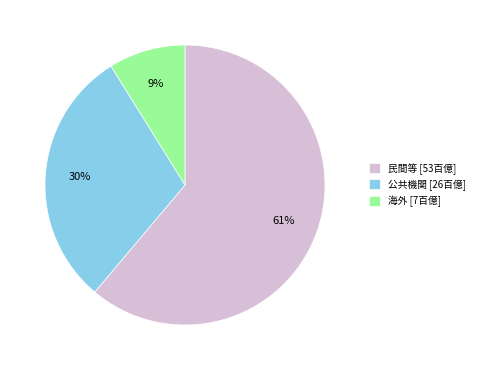

True or false: 公共機関 accounts for 38% of the total.

False